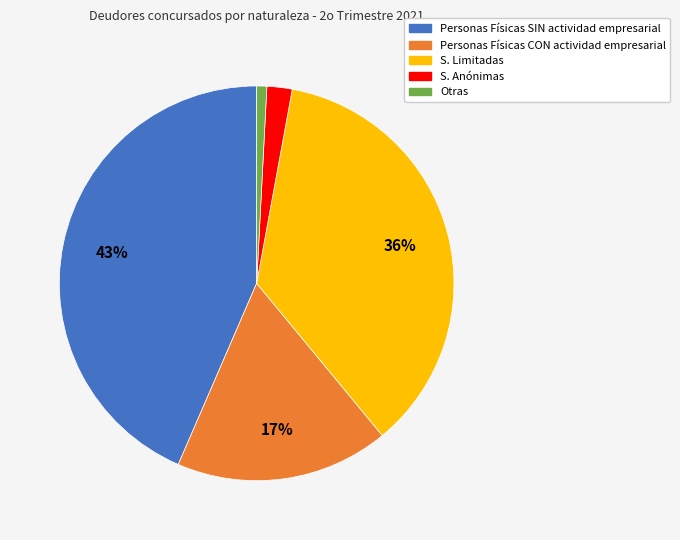

Which has a higher value, Personas Físicas CON actividad empresarial or Personas Físicas SIN actividad empresarial?

Personas Físicas SIN actividad empresarial